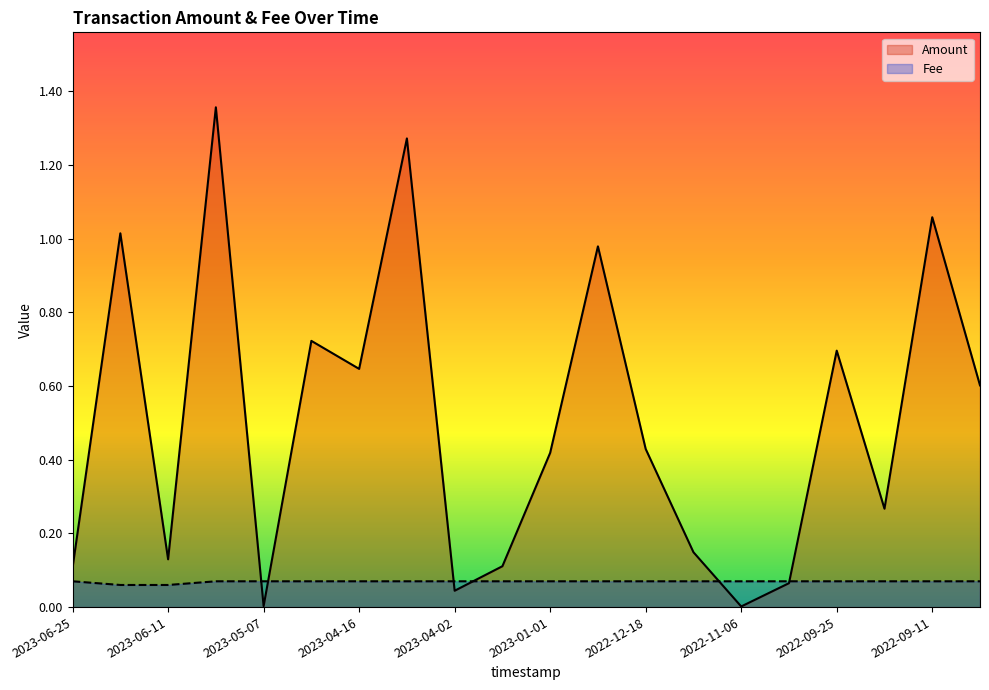

Reading left to right, list all the values displayed in this chart.

Amount: 2023-06-25=0.1	2023-06-18=1.0	2023-06-11=0.1	2023-06-04=1.4	2023-05-07=0.0	2023-04-23=0.7	2023-04-16=0.6	2023-04-09=1.3	2023-04-02=0.0	2023-03-26=0.1	2023-01-01=0.4	2022-12-25=1.0	2022-12-18=0.4	2022-12-11=0.1	2022-11-06=0.0	2022-10-02=0.1	2022-09-25=0.7	2022-09-18=0.3	2022-09-11=1.1	2022-09-04=0.6
Fee: 2023-06-25=0.1	2023-06-18=0.1	2023-06-11=0.1	2023-06-04=0.1	2023-05-07=0.1	2023-04-23=0.1	2023-04-16=0.1	2023-04-09=0.1	2023-04-02=0.1	2023-03-26=0.1	2023-01-01=0.1	2022-12-25=0.1	2022-12-18=0.1	2022-12-11=0.1	2022-11-06=0.1	2022-10-02=0.1	2022-09-25=0.1	2022-09-18=0.1	2022-09-11=0.1	2022-09-04=0.1